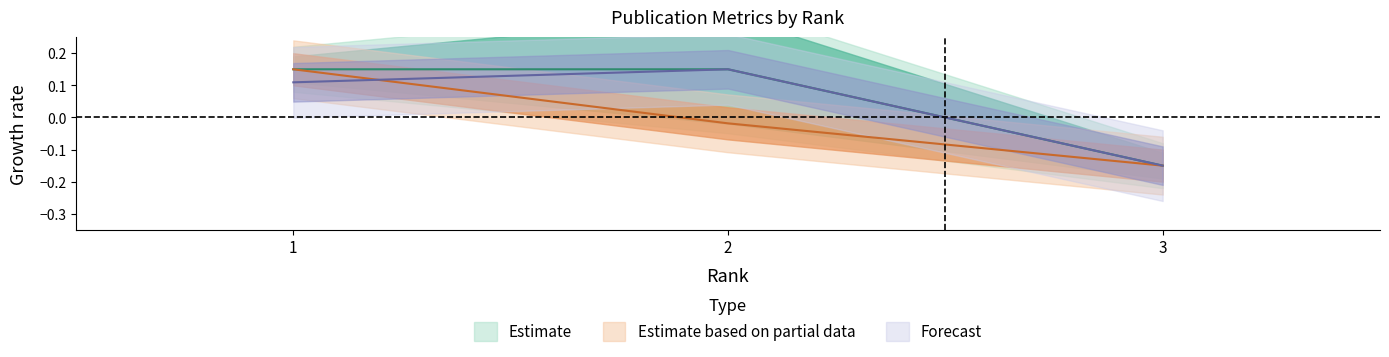

True or false: Total Cites (3years) has a value of 0.1 at 2.

True